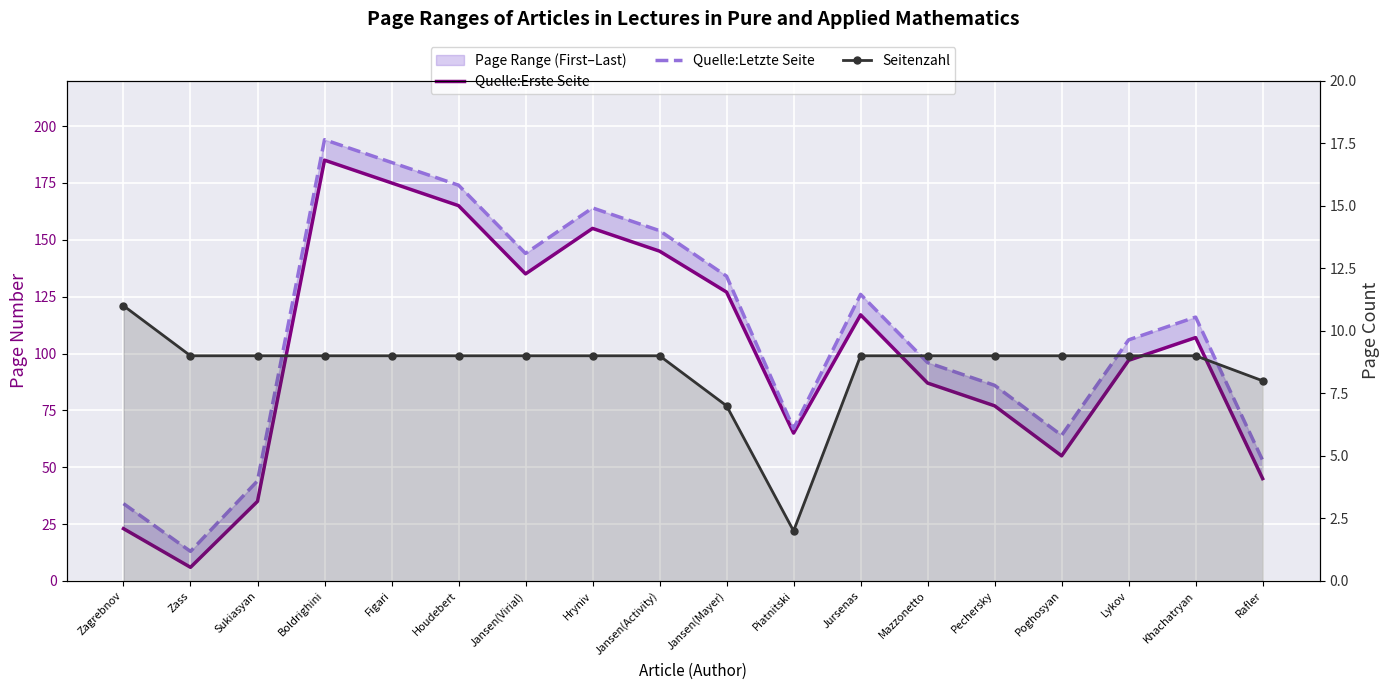

What is the sum of the Seitenzahl values at Jansen(Activity) and Zagrebnov?

20